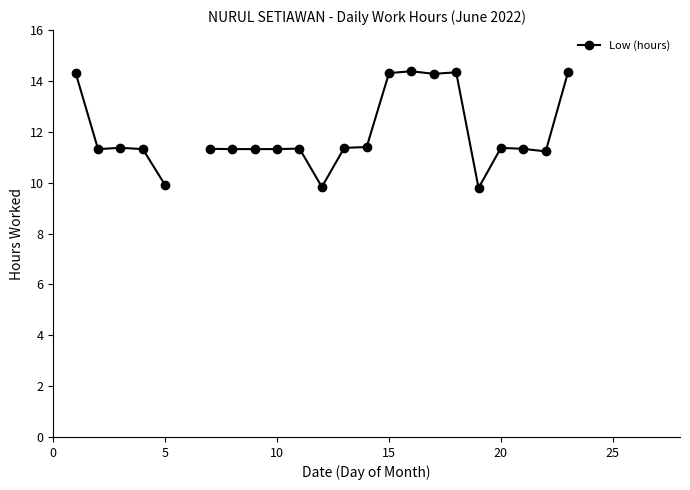

What is the difference between the maximum and minimum values?

4.6